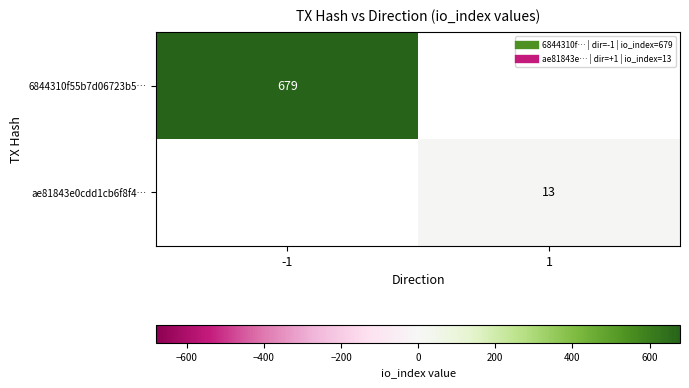

Rank the series at -1 from highest to lowest value.

6844310f55b7d06723b5…, ae81843e0cdd1cb6f8f4…